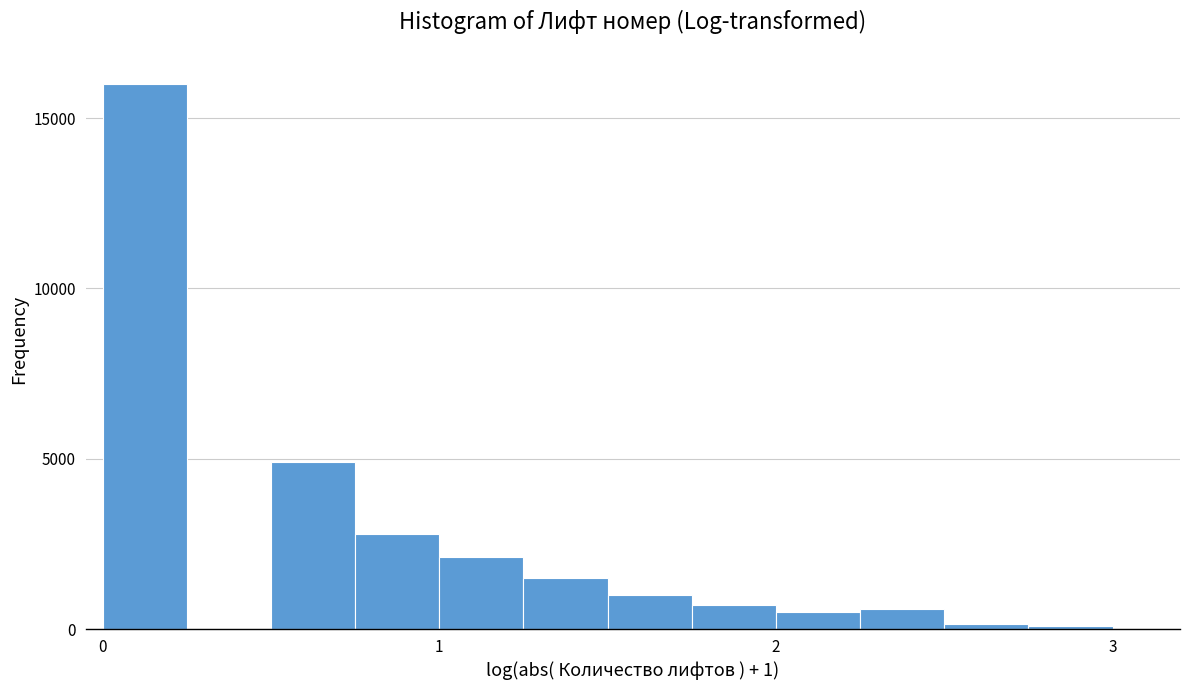

Read against the x-axis, roughly where is the centre of the tallest bar?

0.1